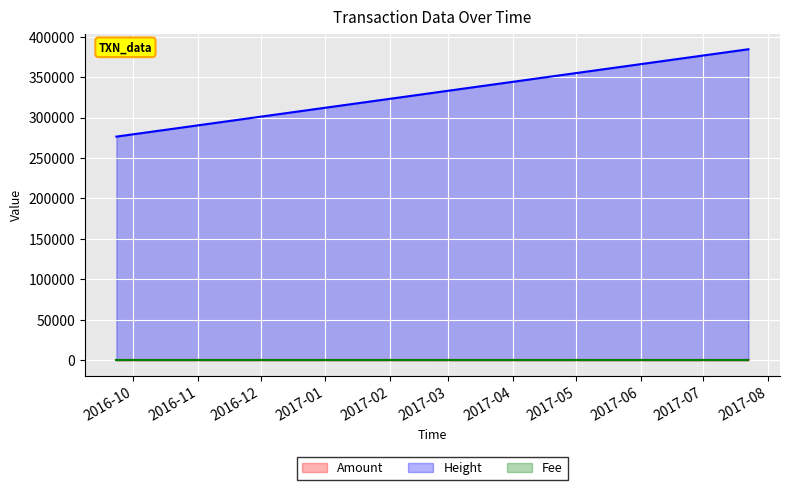

What is the sum of the Fee values at 2016-09-22 22:05:02 and 2016-09-23 22:13:22?

2